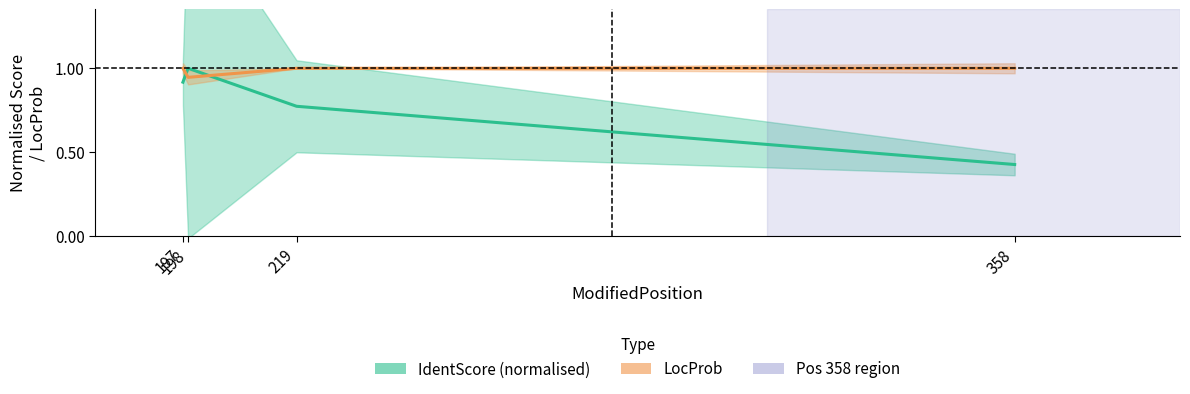

What is the difference between the highest and lowest values at 198?

0.1